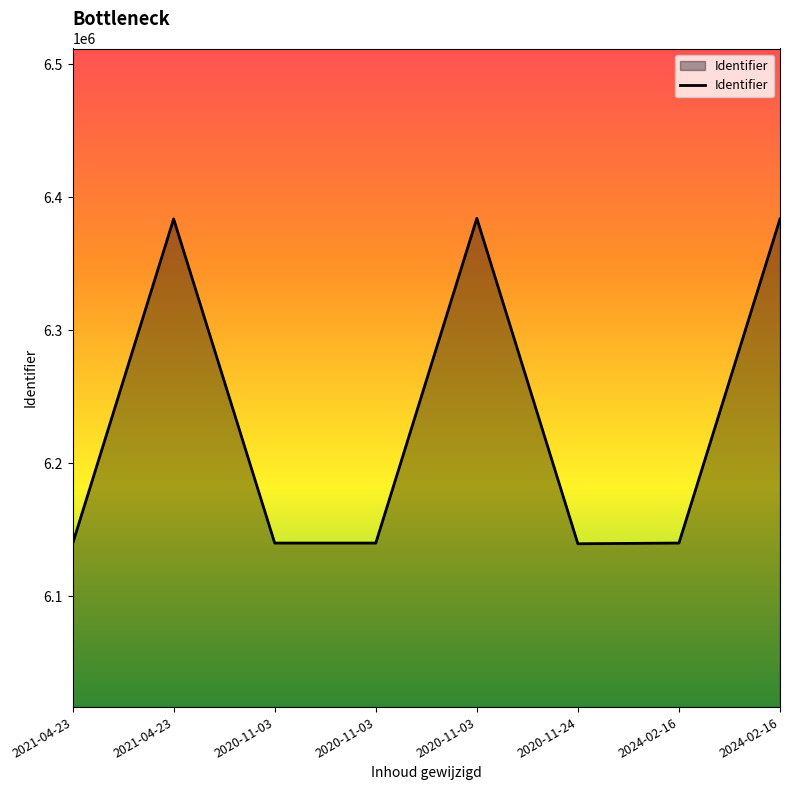

What is the maximum value shown in the chart?

6384050